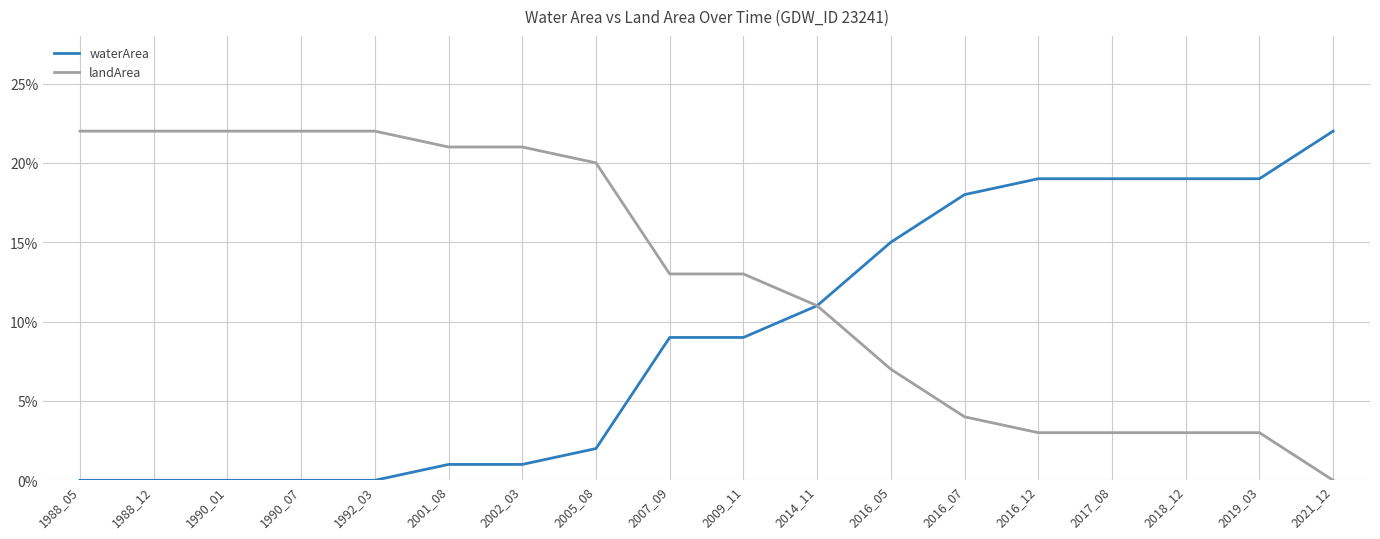

Reading right to left, extract all data points from this chart.

waterArea: 2021_12=0.2	2019_03=0.2	2018_12=0.2	2017_08=0.2	2016_12=0.2	2016_07=0.2	2016_05=0.1	2014_11=0.1	2009_11=0.1	2007_09=0.1	2005_08=0.0	2002_03=0.0	2001_08=0.0	1992_03=0.0	1990_07=0.0	1990_01=0.0	1988_12=0.0	1988_05=0.0
landArea: 2021_12=0.0	2019_03=0.0	2018_12=0.0	2017_08=0.0	2016_12=0.0	2016_07=0.0	2016_05=0.1	2014_11=0.1	2009_11=0.1	2007_09=0.1	2005_08=0.2	2002_03=0.2	2001_08=0.2	1992_03=0.2	1990_07=0.2	1990_01=0.2	1988_12=0.2	1988_05=0.2